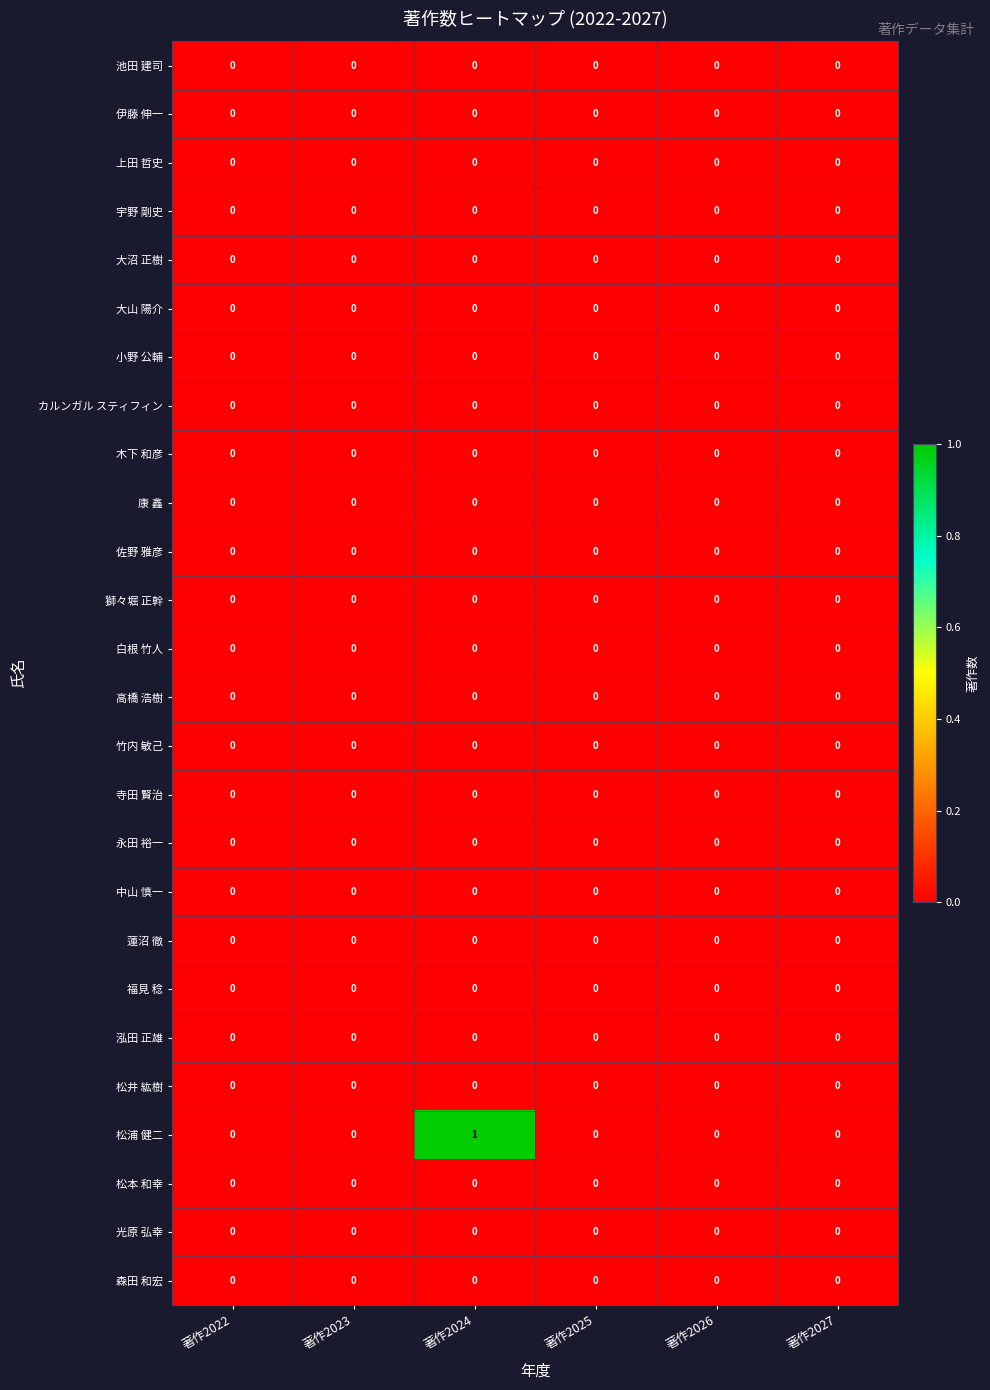

At which category does the chart reach its peak across all series?

著作2024